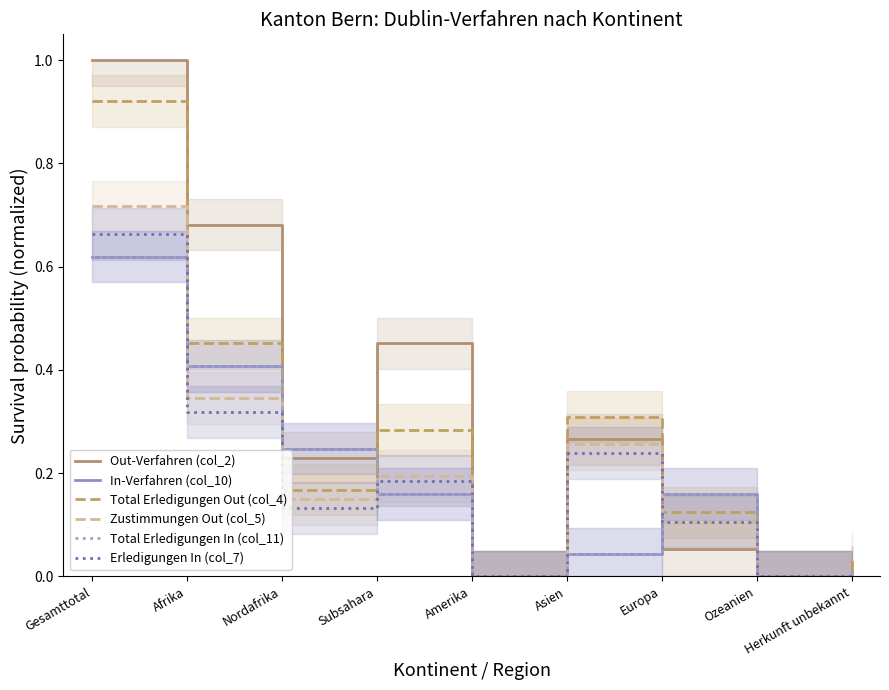

Which series has the largest range (max minus min)?

Out-Verfahren (col_2)